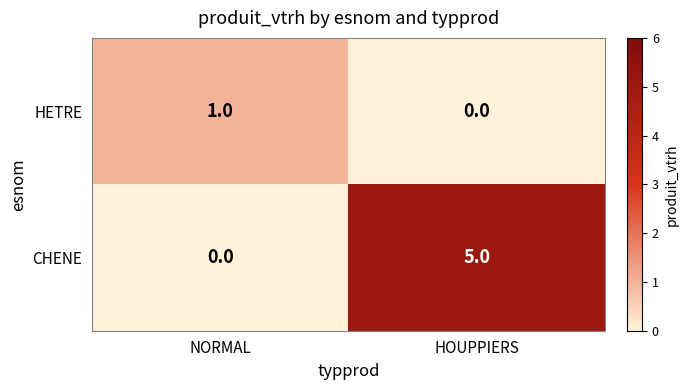

List the series in order of their peak value, lowest first.

HETRE, CHENE